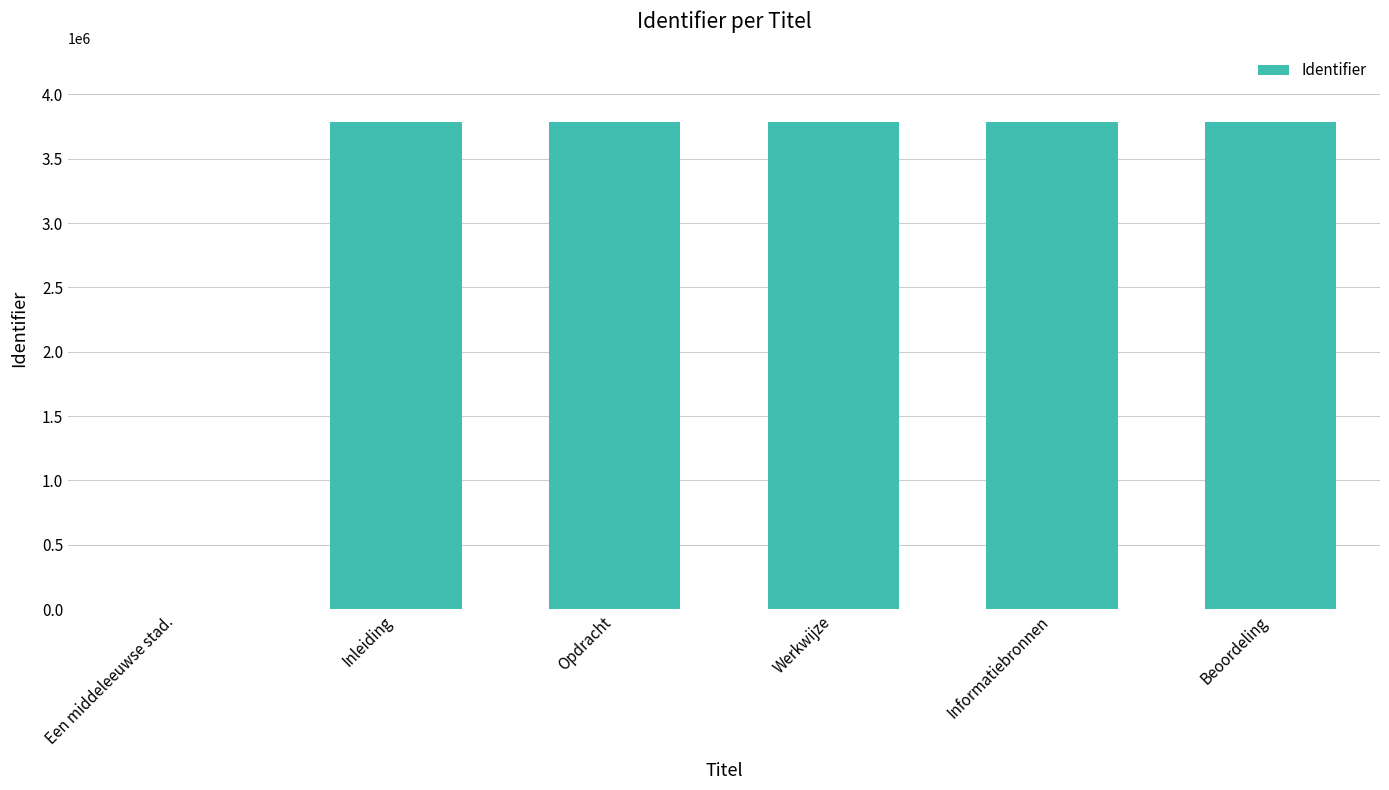

What is the maximum value shown in the chart?

3788084